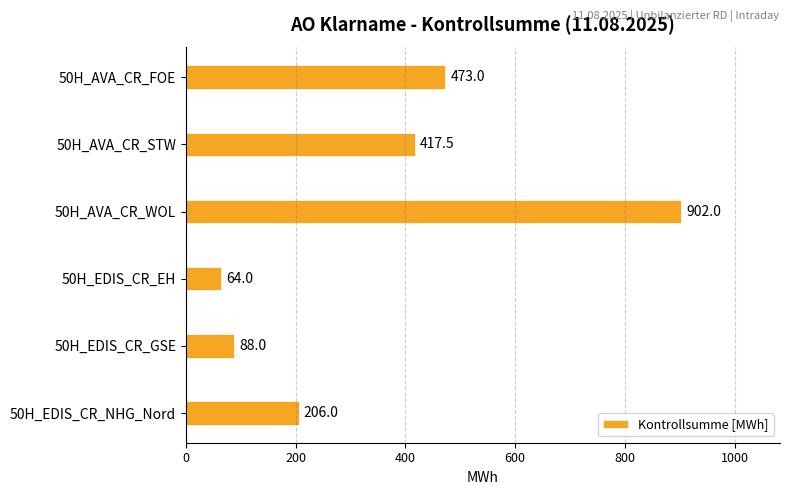

Count the number of data series in this chart.

1